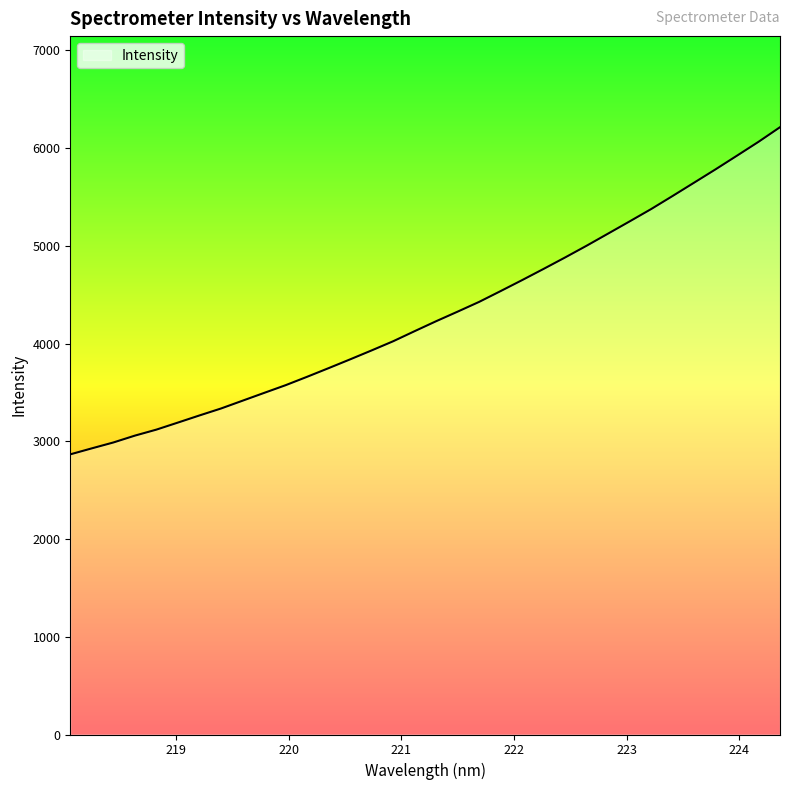

What is the smallest value displayed?

2866.5